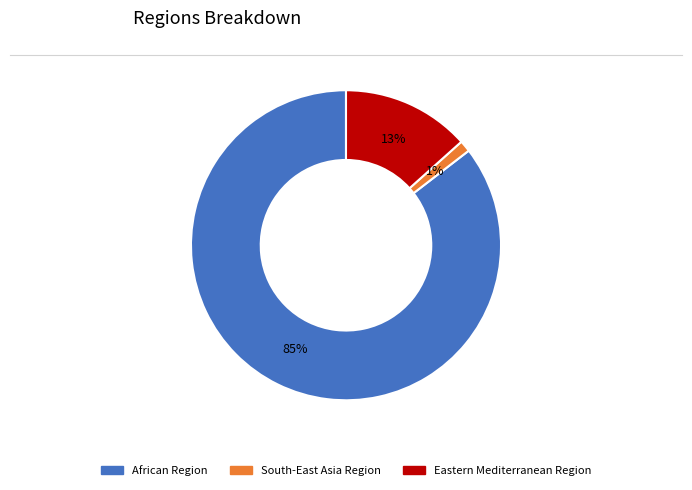

True or false: African Region accounts for 85% of the total.

True